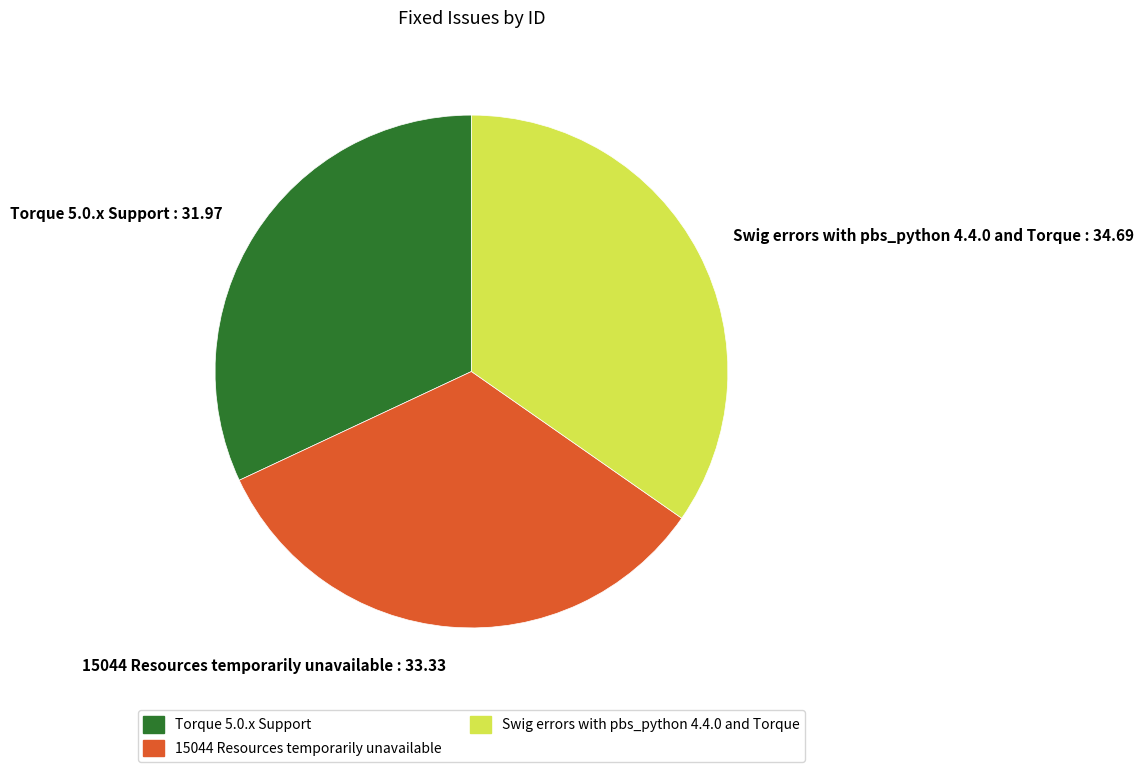

Do 15044 Resources temporarily unavailable : 33.33 and Swig errors with pbs_python 4.4.0 and Torque : 34.69 together represent more than half of the pie?

Yes